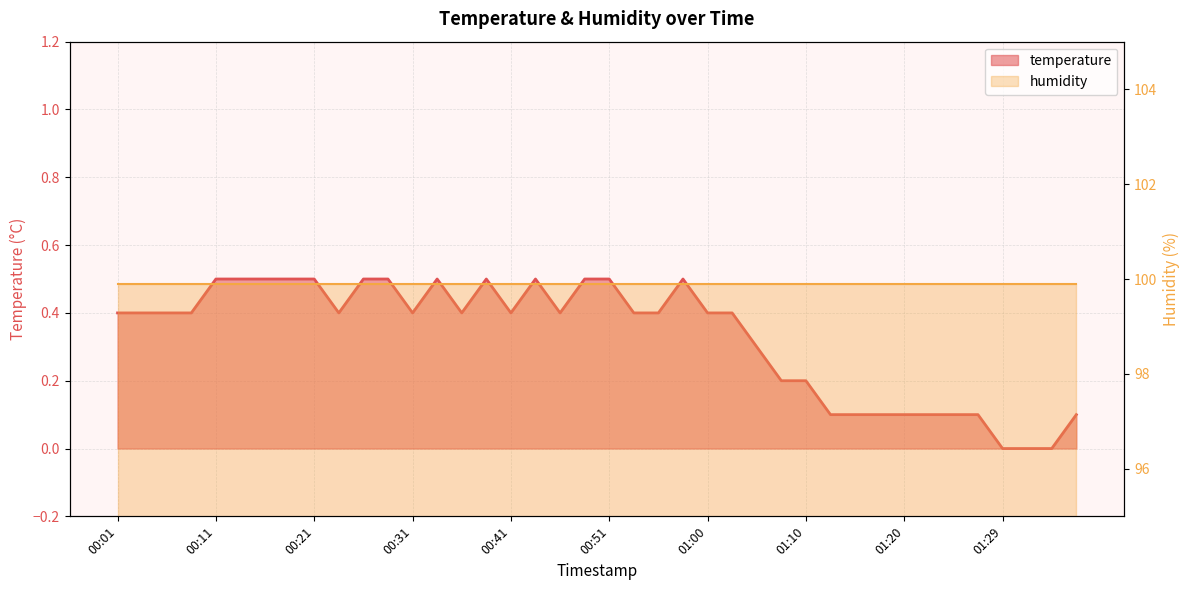

Does the chart display data point markers on the line(s)?

No